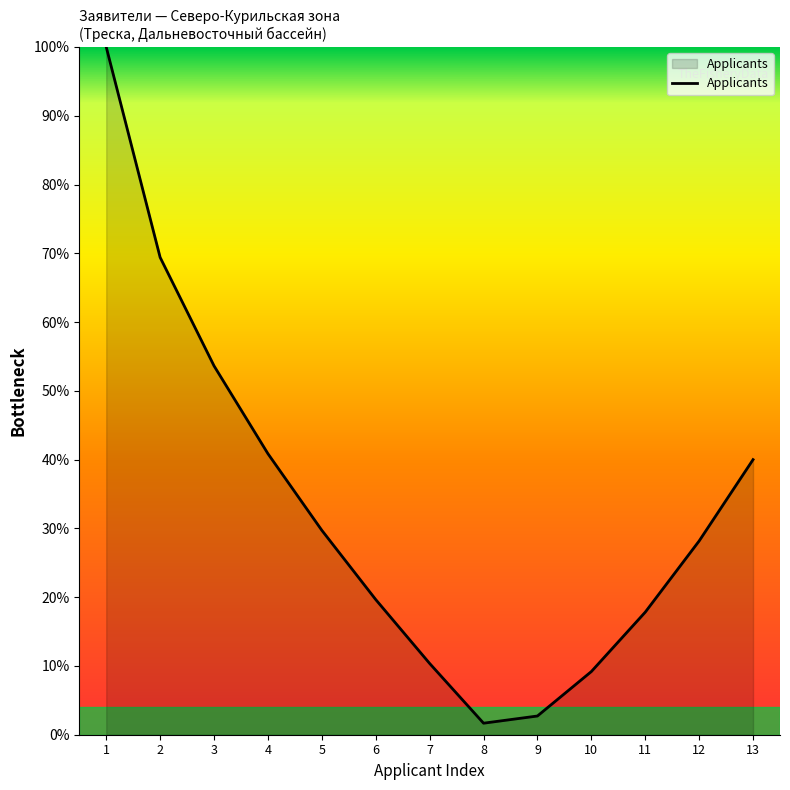

Rank the categories by value from lowest to highest.

8, 9, 10, 7, 11, 6, 12, 5, 13, 4, 3, 2, 1